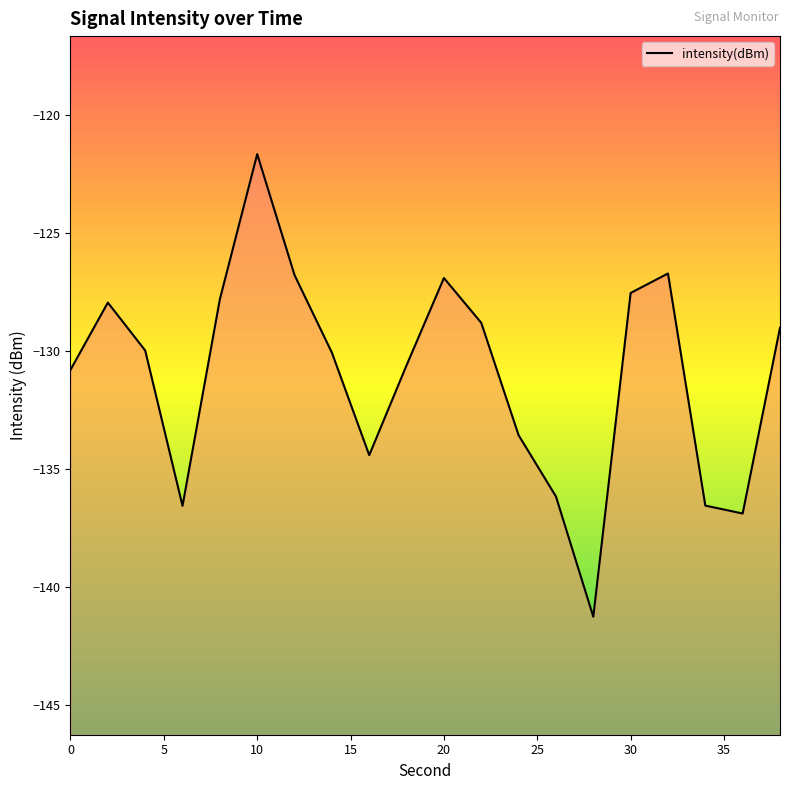

Rank the categories by value from highest to lowest.

10, 32, 12, 20, 30, 8, 2, 22, 38, 4, 14, 18, 0, 24, 16, 26, 34, 6, 36, 28